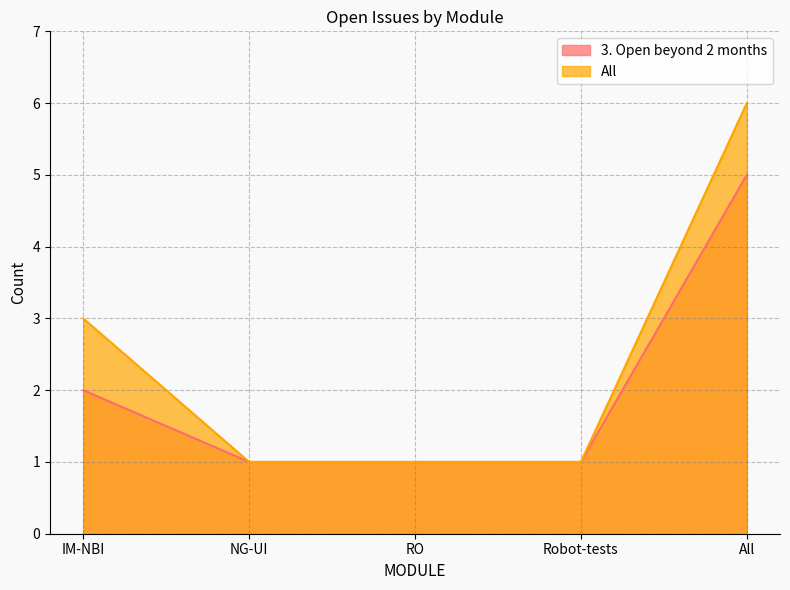

Which category has the lowest value in the All series?

NG-UI